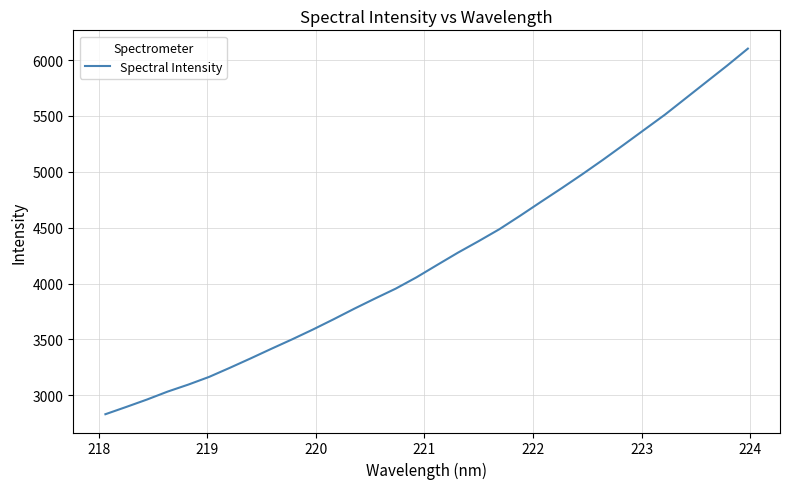

What is the greatest value displayed?

6101.9